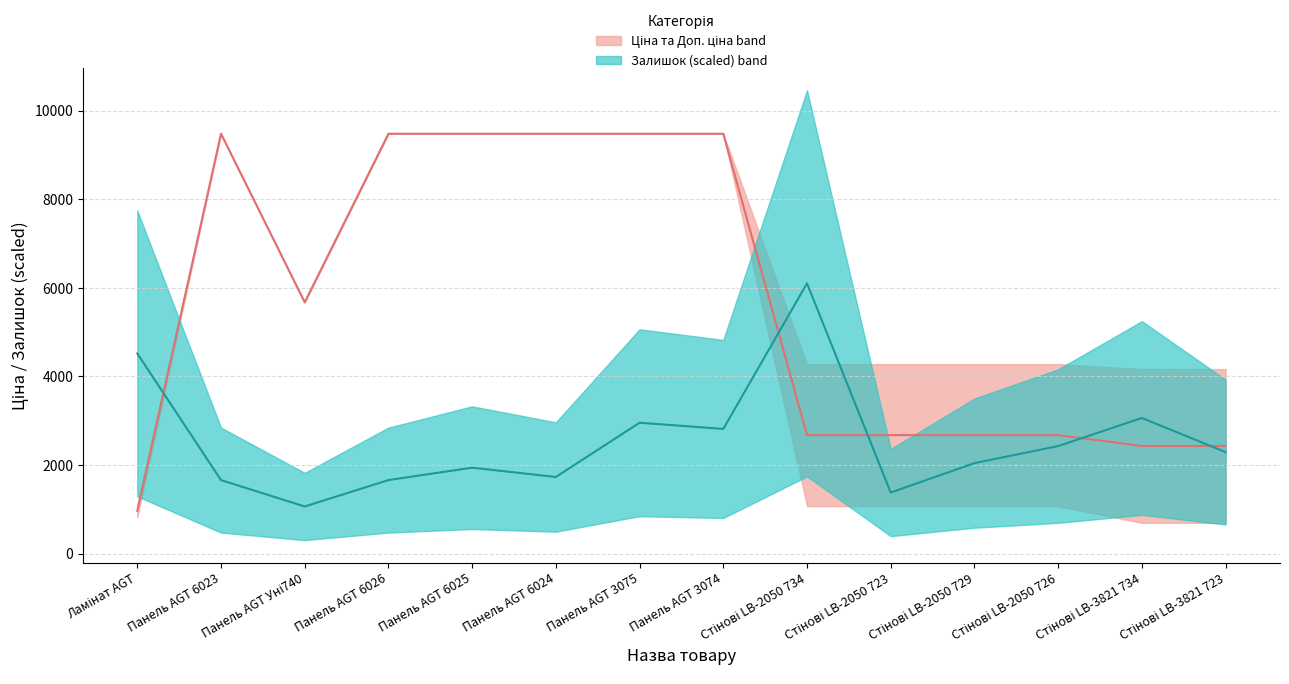

What is the spread (max minus min) of values at Ламінат AGT?

3554.4